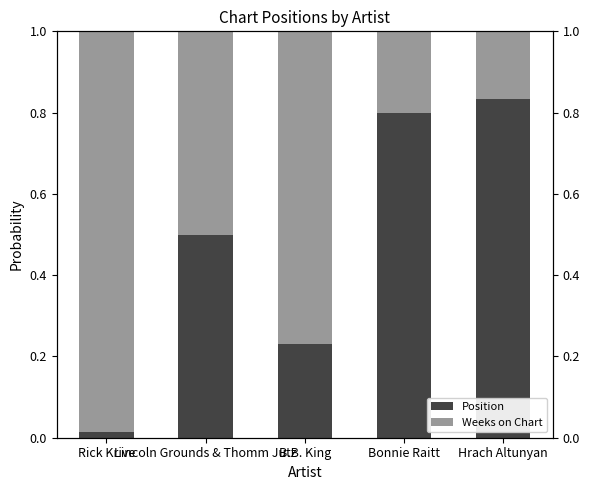

Rank the categories by Position value from lowest to highest.

Rick Krive, B.B. King, Lincoln Grounds & Thomm Jutz, Bonnie Raitt, Hrach Altunyan